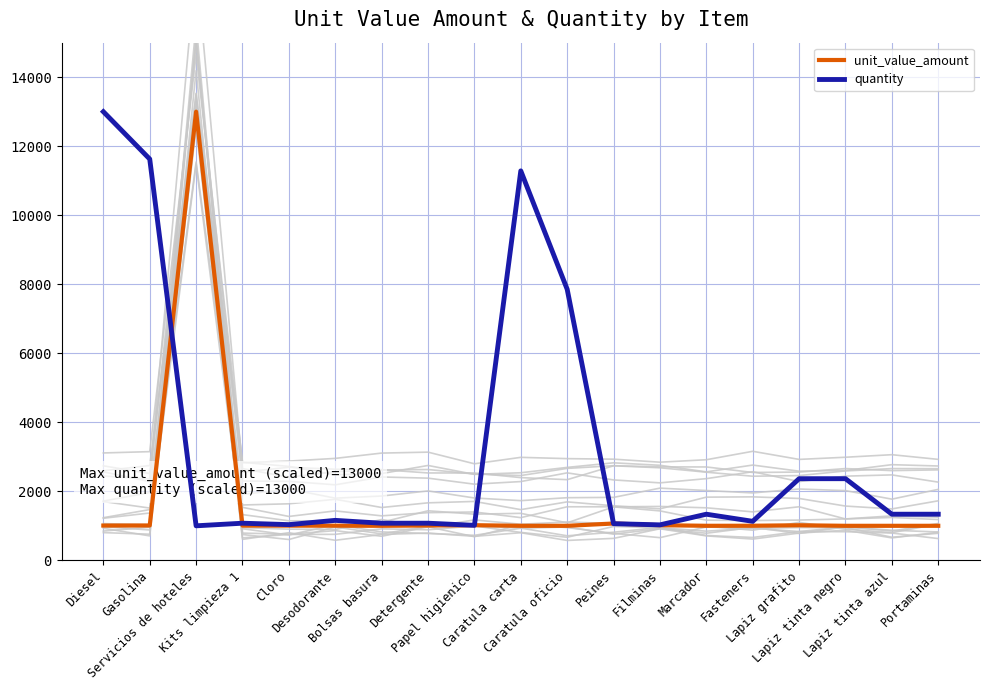

Where does the unit_value_amount series first go above 1005?

Diesel